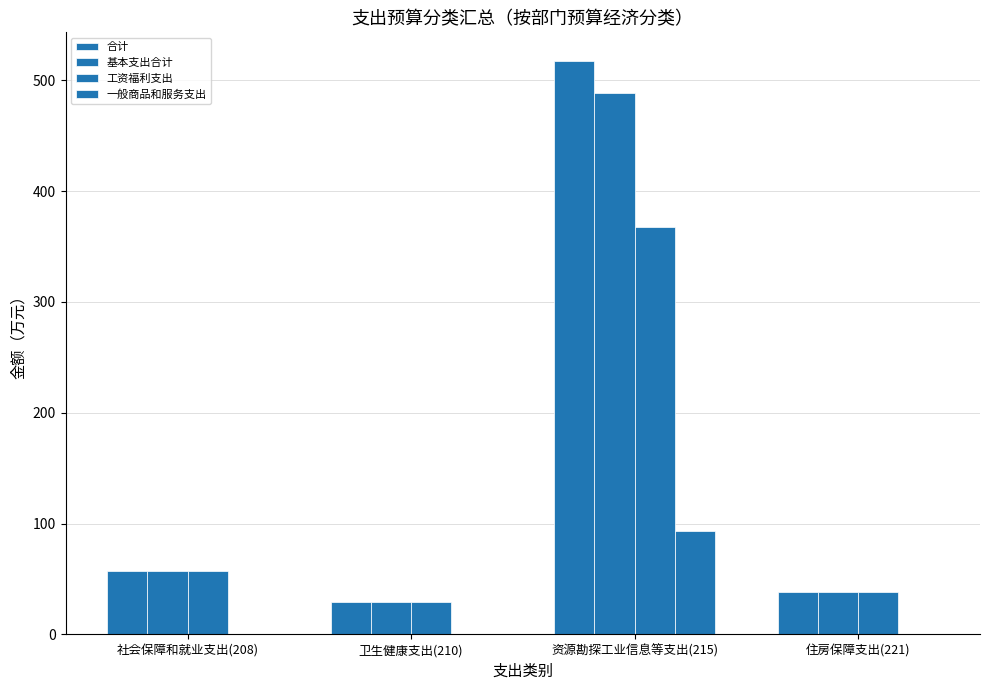

What is the total value across all series at 资源勘探工业信息等支出(215)?

1466.8